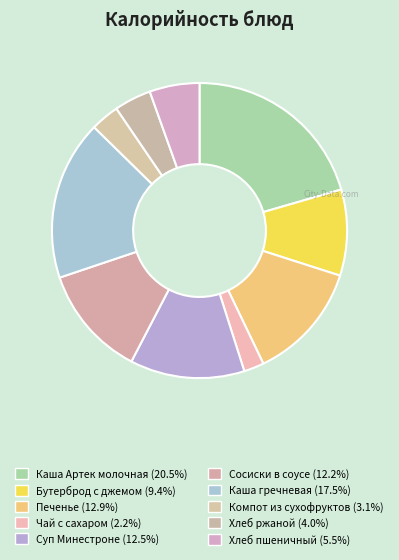

Does Сосиски в соусе represent more than half of the total?

No